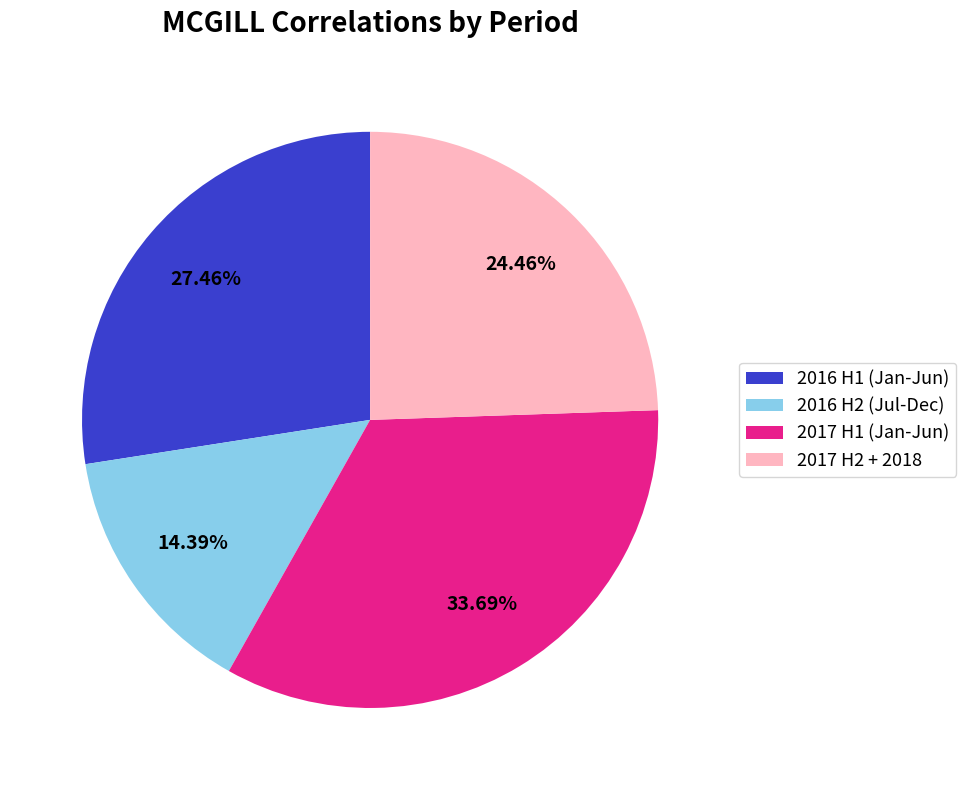

To the nearest percent, what is the difference between the largest and smallest slice percentages?

19%